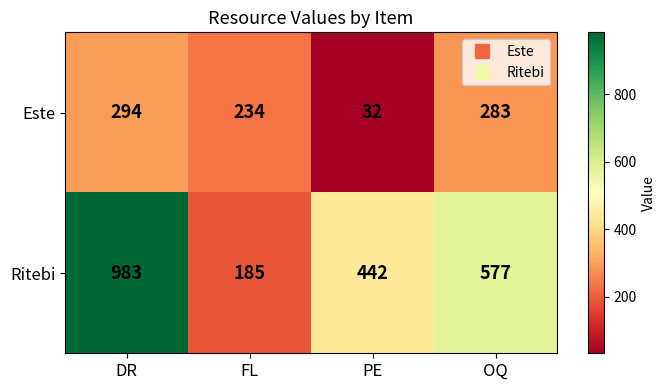

What value does the Ritebi series have at OQ?

577